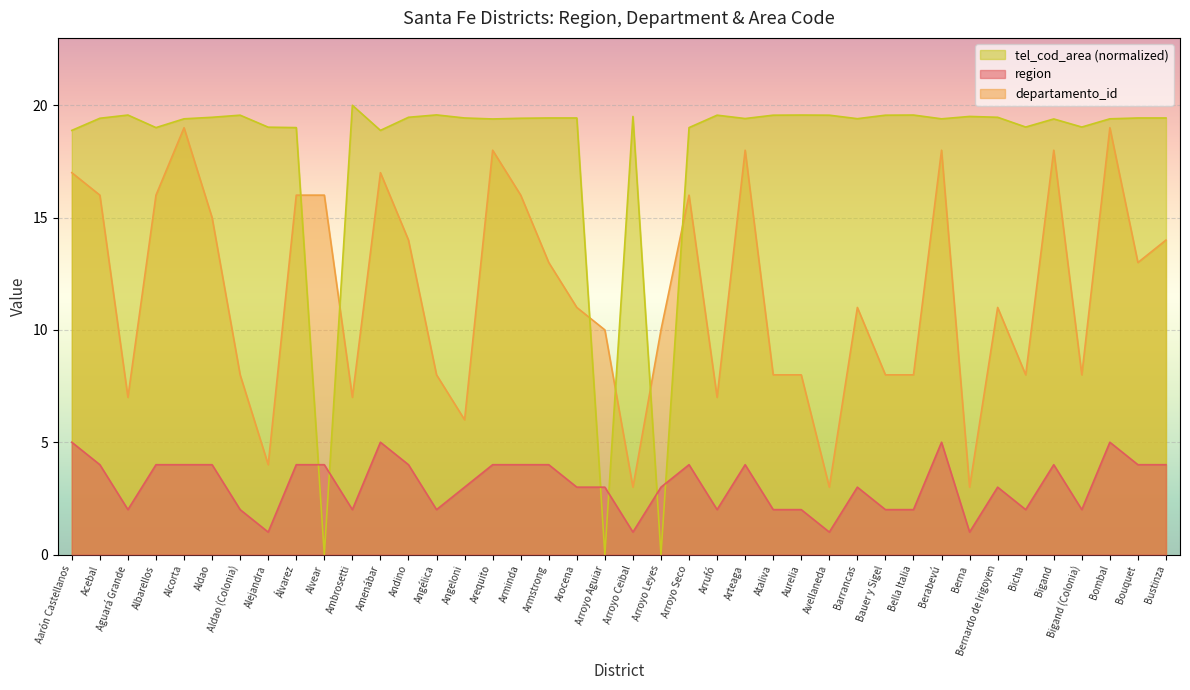

Which category has the highest value in the region series?

Aarón Castellanos